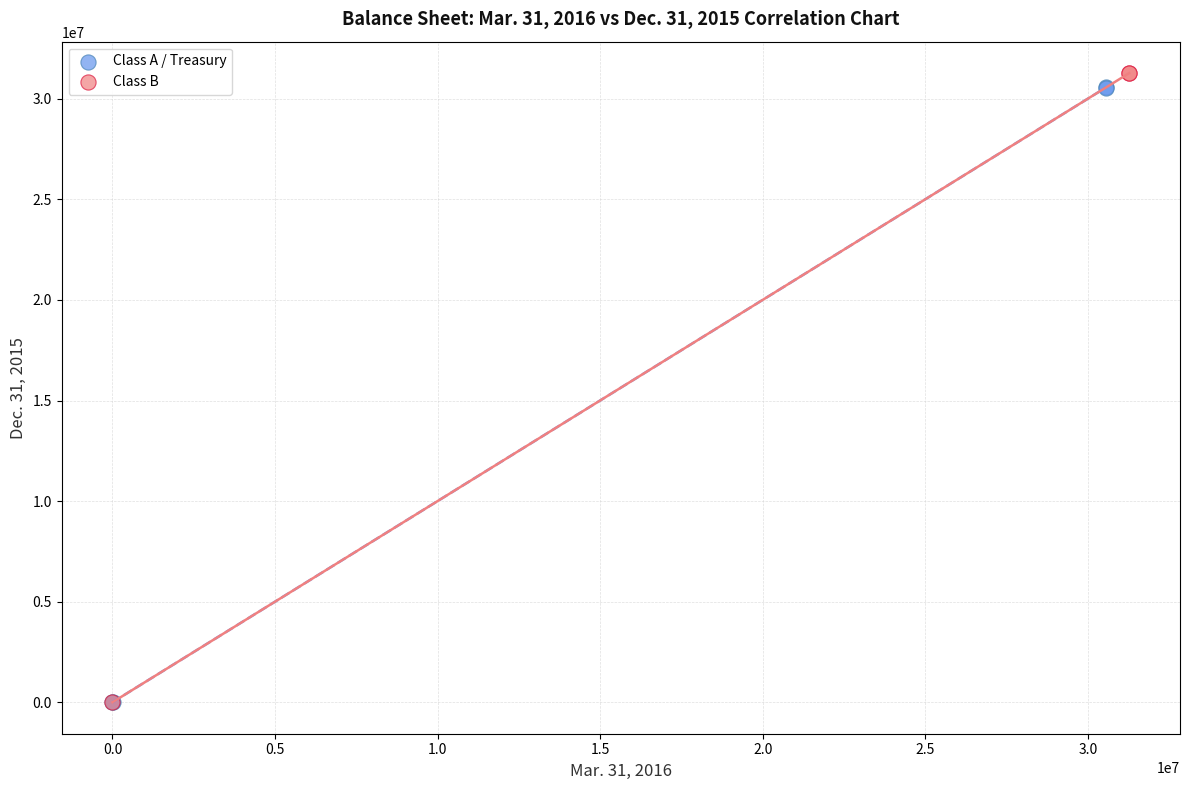

Which series contains the highest Y value?

Class B